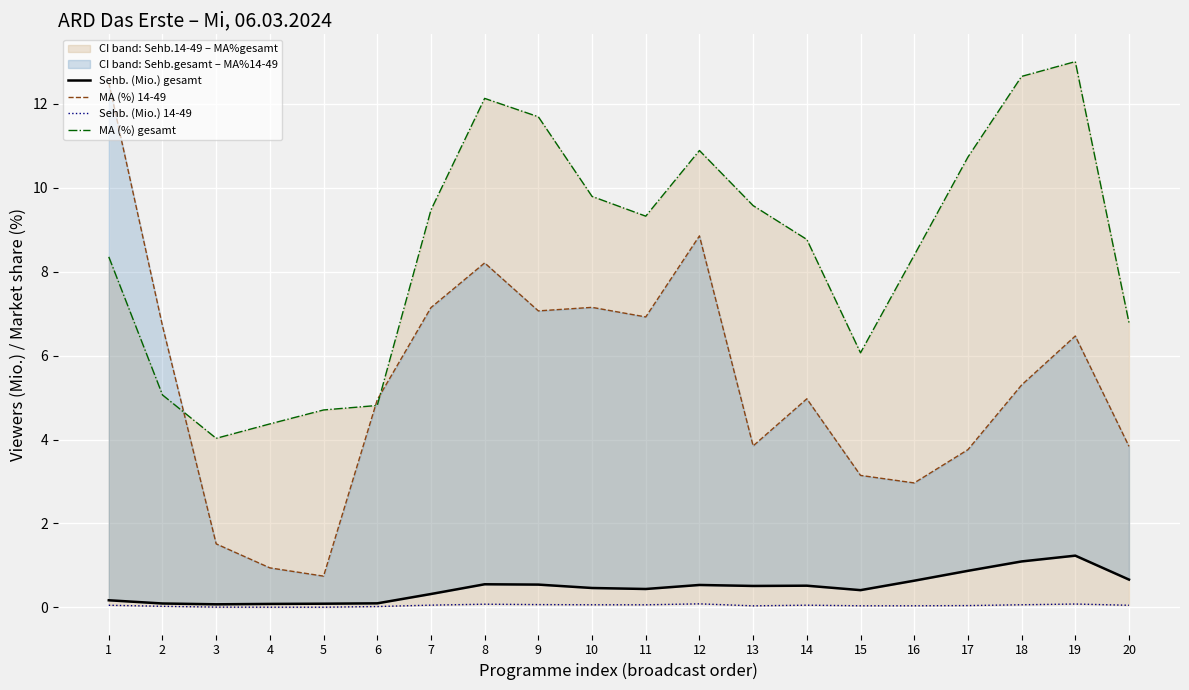

True or false: Sehb. (Mio.) gesamt and MA (%) gesamt intersect in this chart.

False